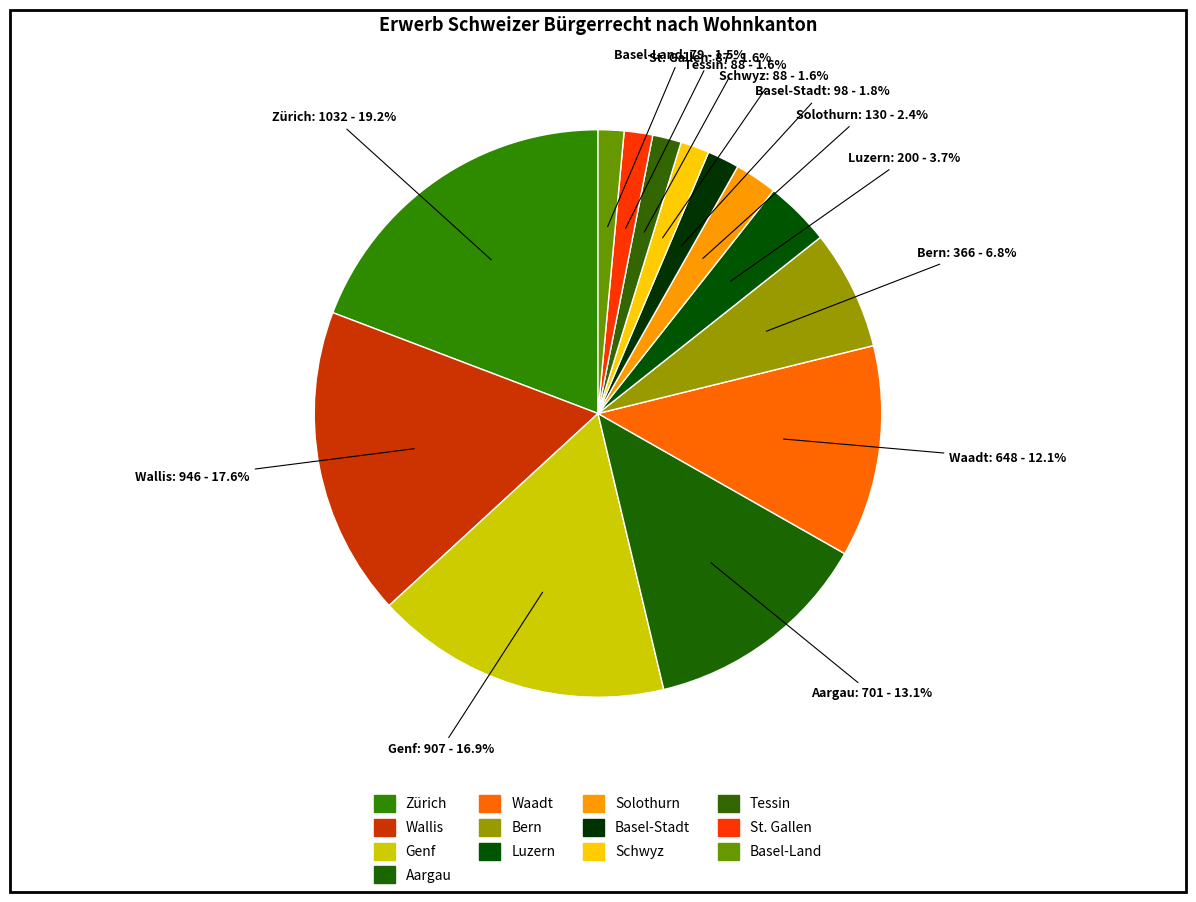

What percentage is the Bern slice, to the nearest percent?

7%